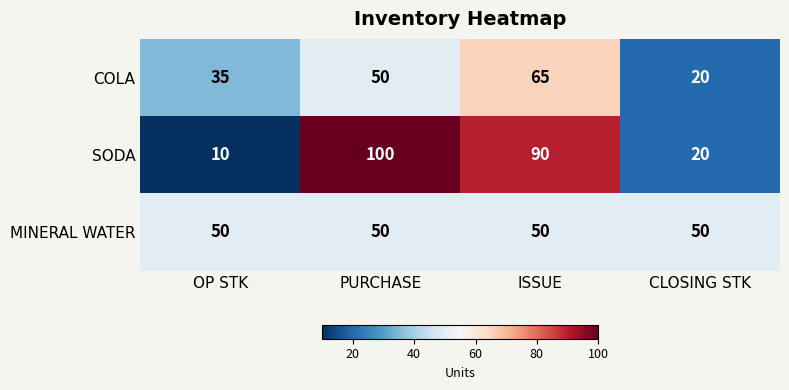

Reading right to left, what are all the values shown in this chart?

COLA: CLOSING STK=20	ISSUE=65	PURCHASE=50	OP STK=35
SODA: CLOSING STK=20	ISSUE=90	PURCHASE=100	OP STK=10
MINERAL WATER: CLOSING STK=50	ISSUE=50	PURCHASE=50	OP STK=50